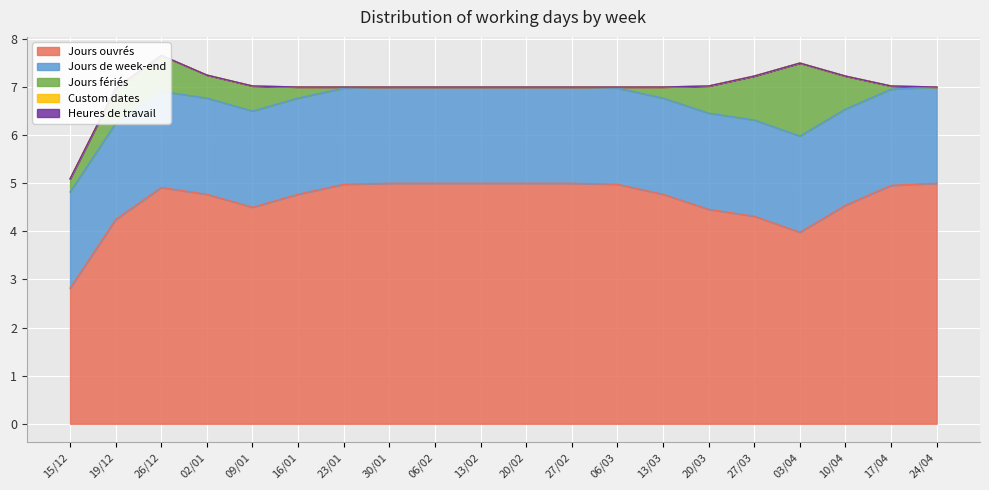

At which label is Jours fériés closest to 1?

19/12